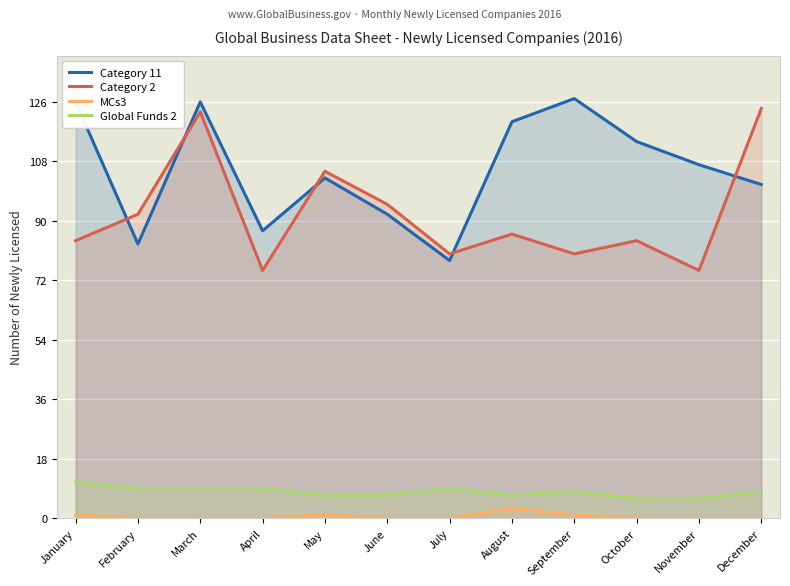

List the labels in order of Category 11 value, largest first.

September, January, March, August, October, November, May, December, June, April, February, July